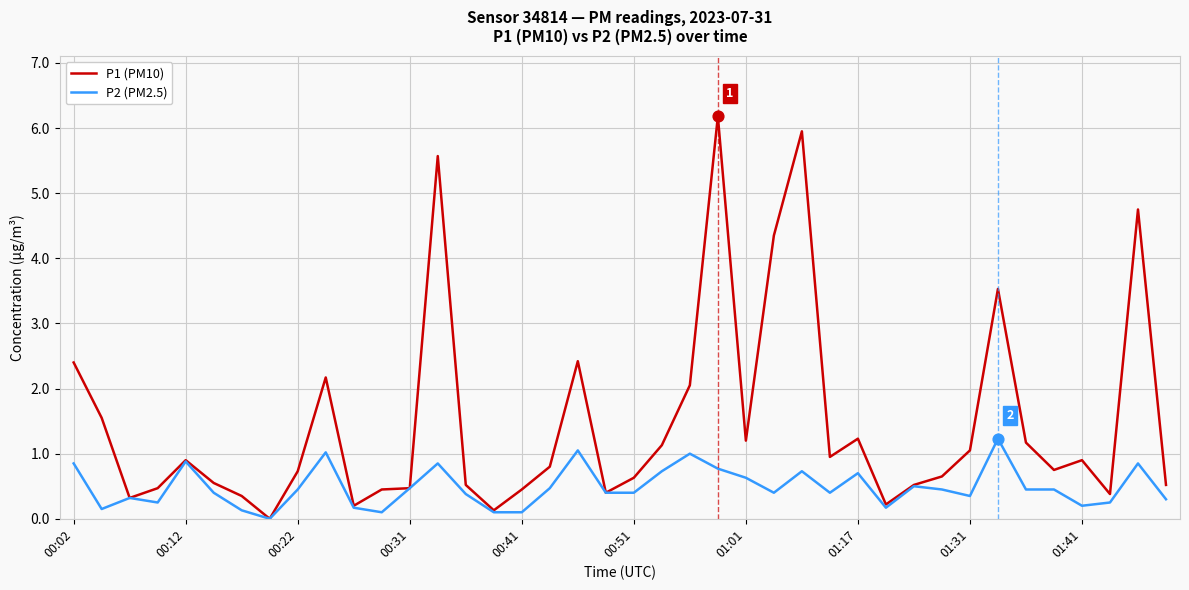

Which series has the widest spread of values?

P1 (PM10)